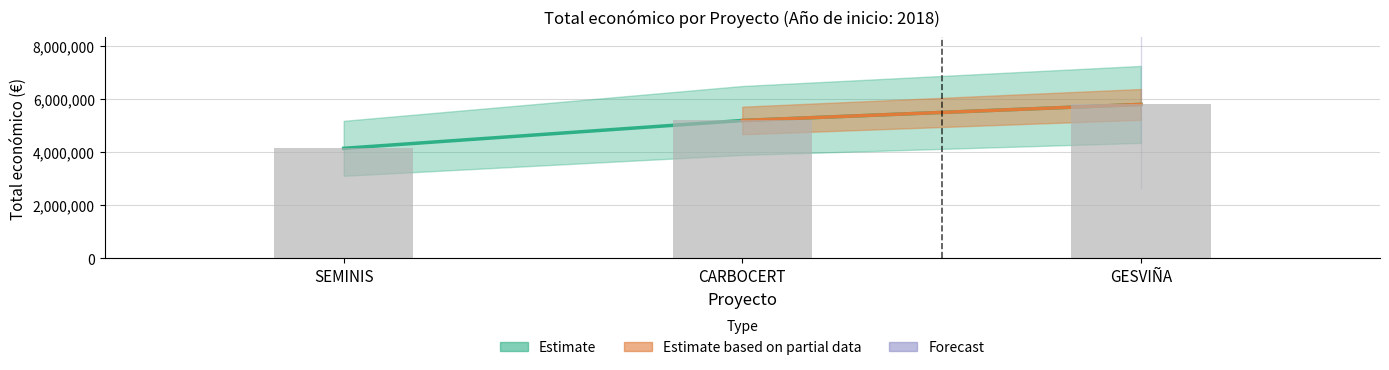

Reading left to right, list all the values displayed in this chart.

4139393	5187255	5792221